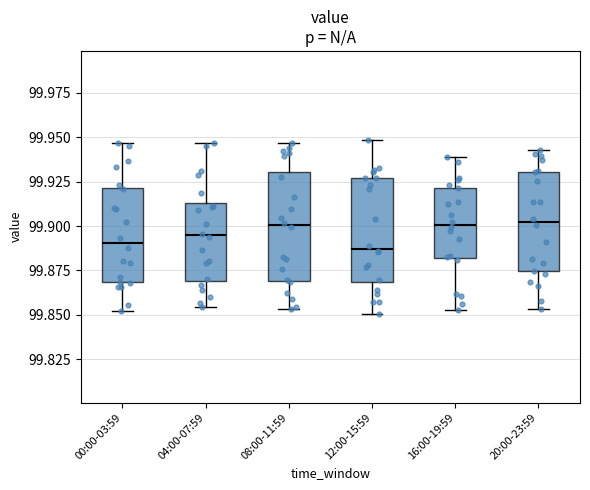

Reading left to right, read every box against the y-axis: the position of its median line, the range the box covers, and the ends of its whiskers. The values are not printed on the chart, so give them approximately, as read against the axis.

00:00-03:59: median 99.890, box 99.870 to 99.920, whiskers 99.850 to 99.945
04:00-07:59: median 99.895, box 99.870 to 99.915, whiskers 99.855 to 99.945
08:00-11:59: median 99.900, box 99.870 to 99.930, whiskers 99.855 to 99.945
12:00-15:59: median 99.885, box 99.870 to 99.925, whiskers 99.850 to 99.950
16:00-19:59: median 99.900, box 99.880 to 99.920, whiskers 99.855 to 99.940
20:00-23:59: median 99.900, box 99.875 to 99.930, whiskers 99.855 to 99.945